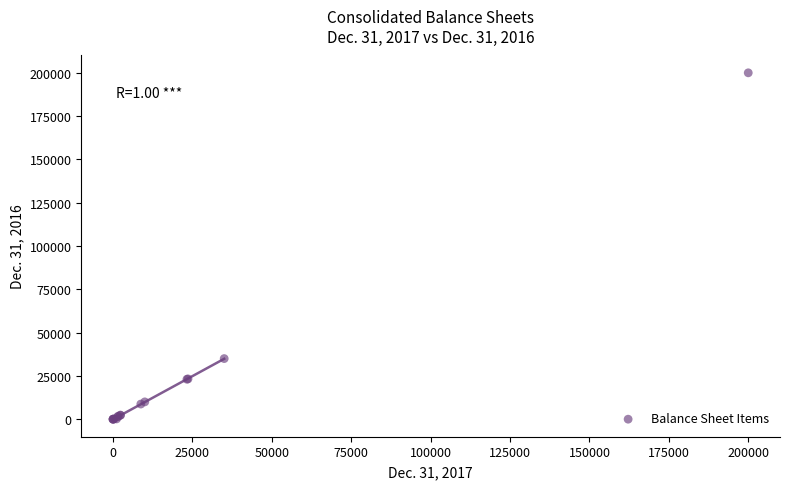

What Y value in the scatter plot is closest to 100000?

35000.0